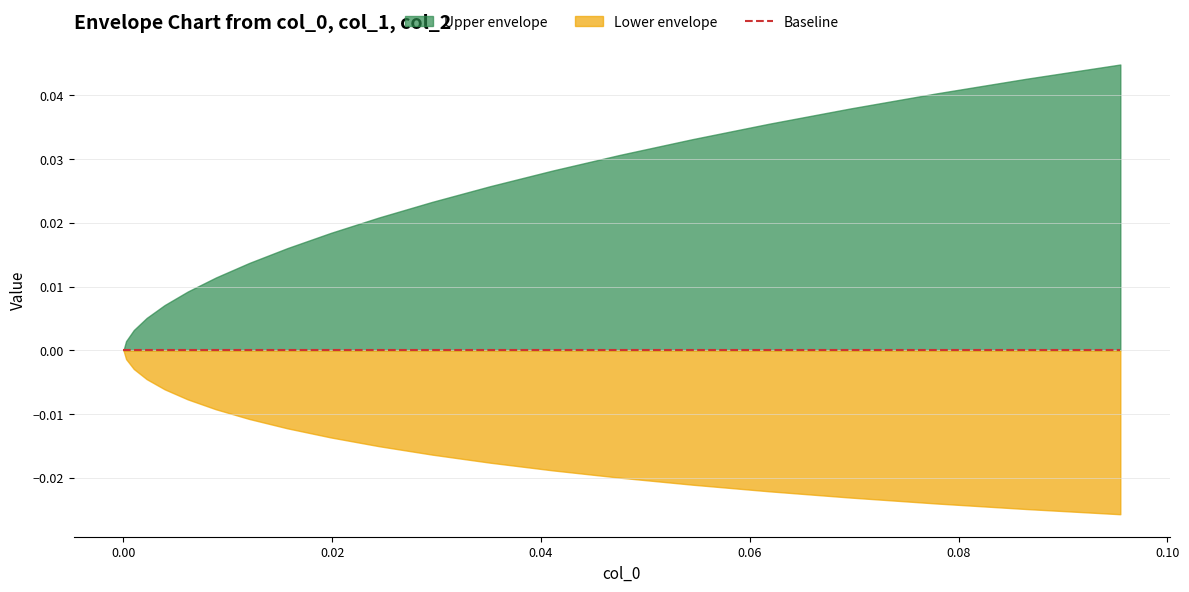

At how many categories does at least one series exceed 0?

39